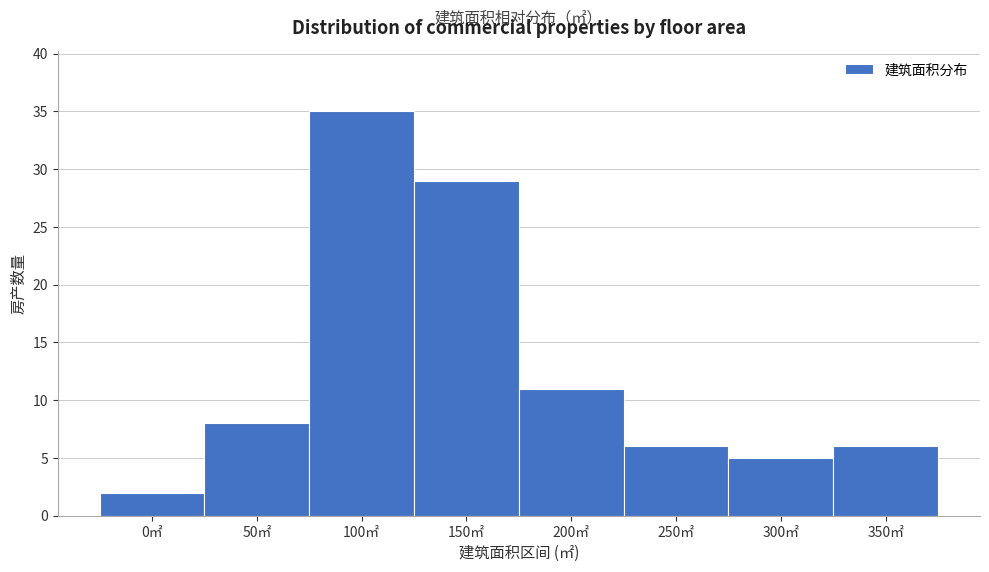

Reading left to right, list all the values displayed in this chart.

0㎡=2	50㎡=8	100㎡=35	150㎡=29	200㎡=11	250㎡=6	300㎡=5	350㎡=6